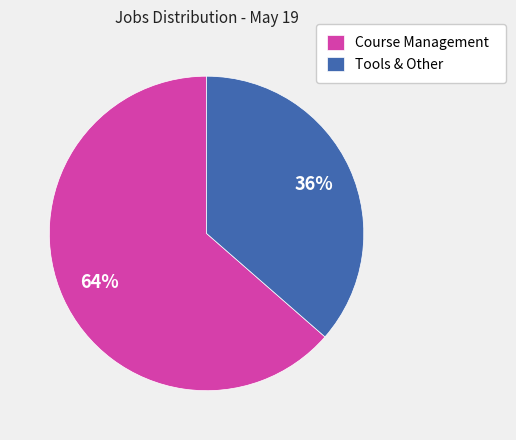

Do Course Management and Tools & Other together represent more than half of the pie?

Yes